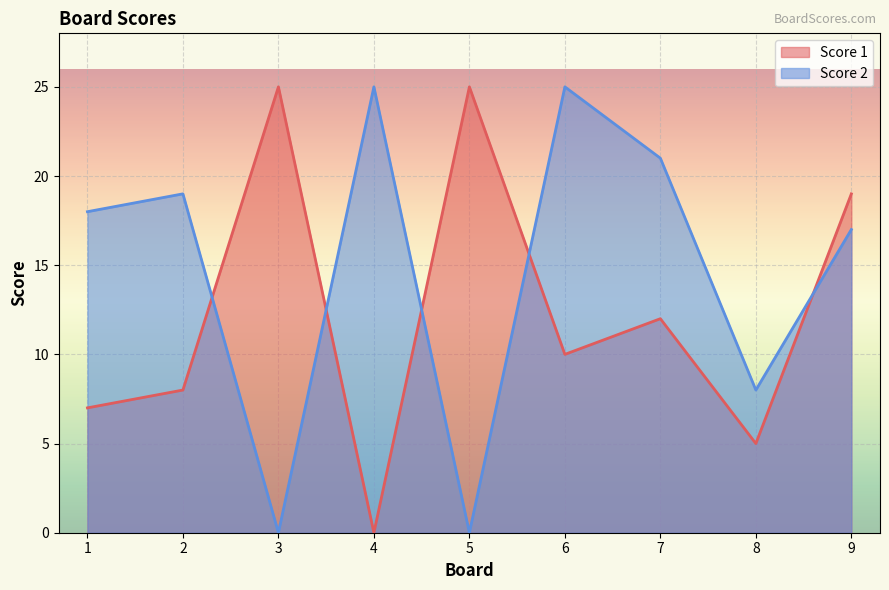

Does the chart display data point markers on the line(s)?

No